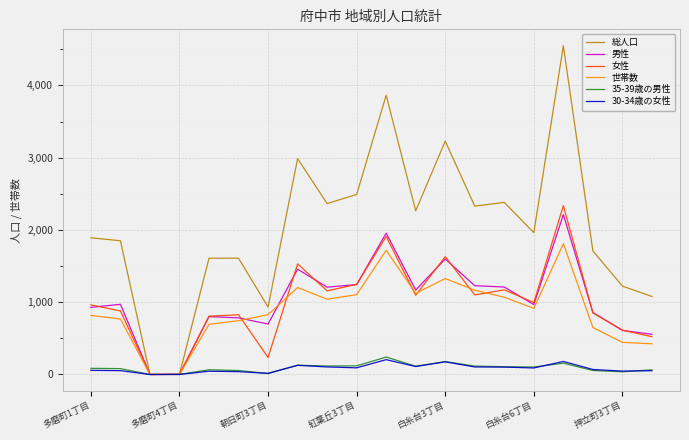

What is the maximum value shown in the chart?

4548